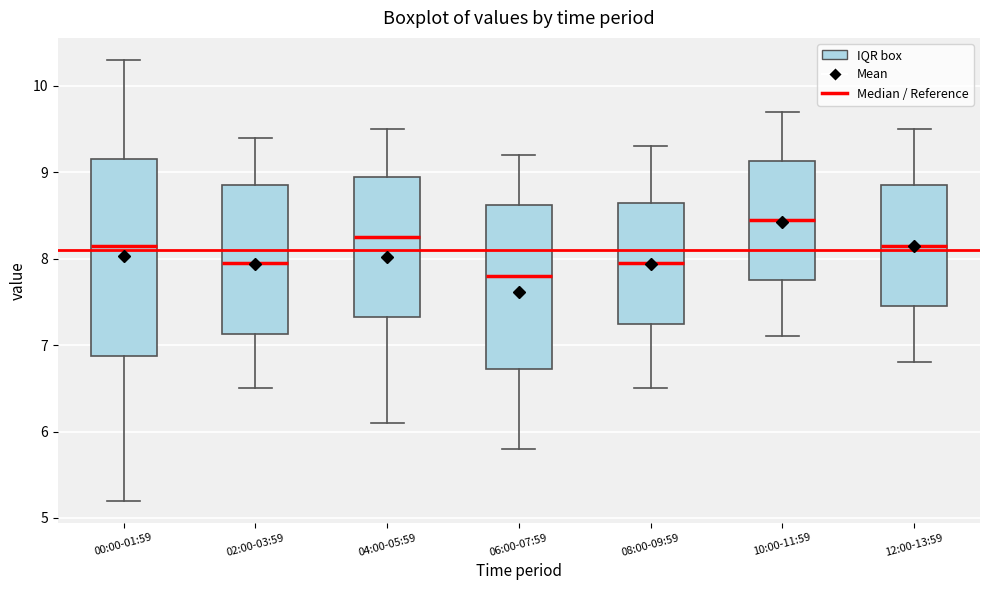

Which box is the tallest, from its lower edge to its upper edge?

00:00-01:59